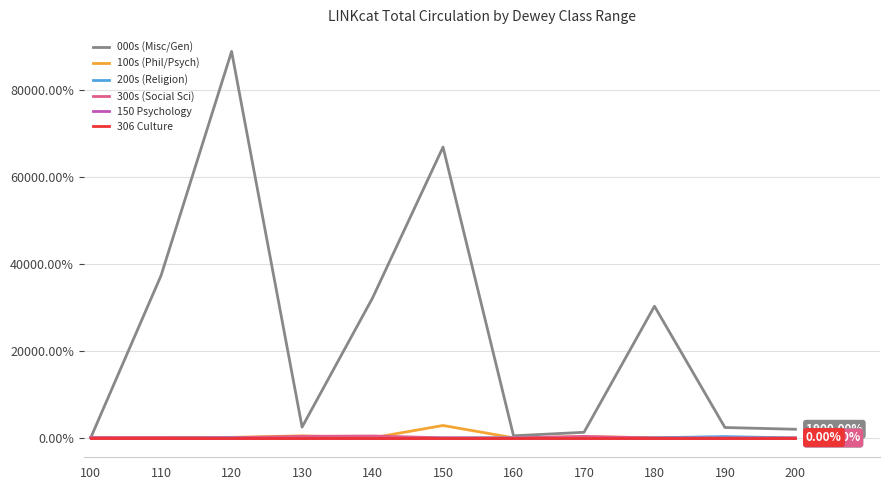

Is this an area chart (filled region under the line)?

No